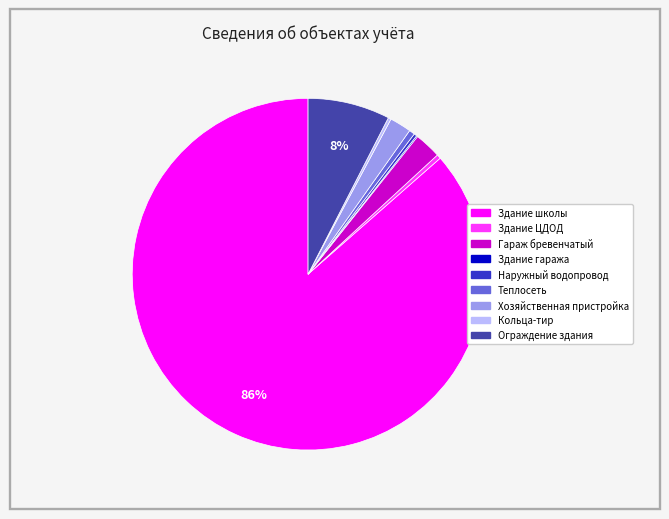

Which category has the biggest portion of the pie?

Здание школы